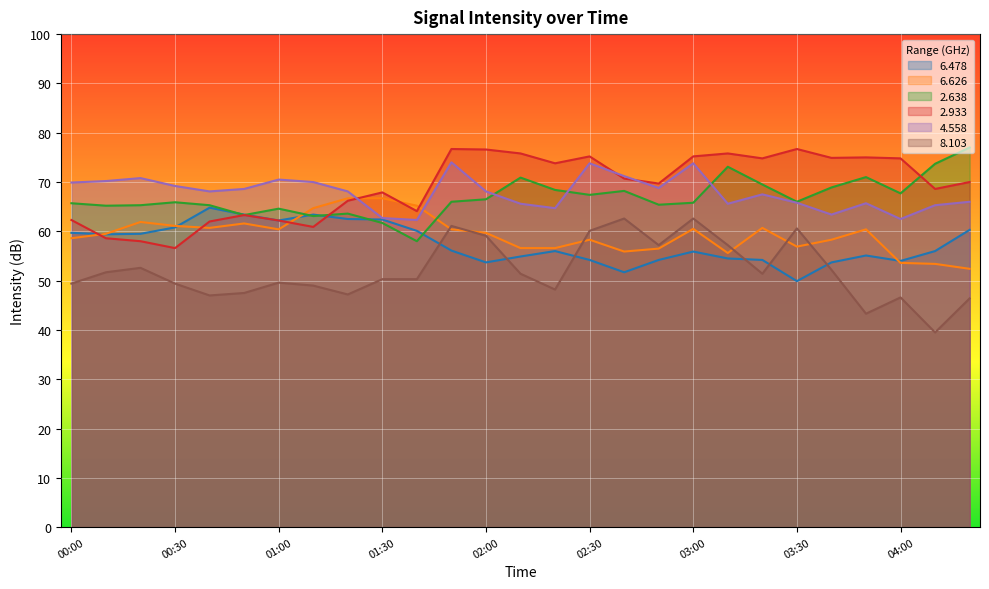

Is it true that   6.478 equals 54.5 at 03:10?

True